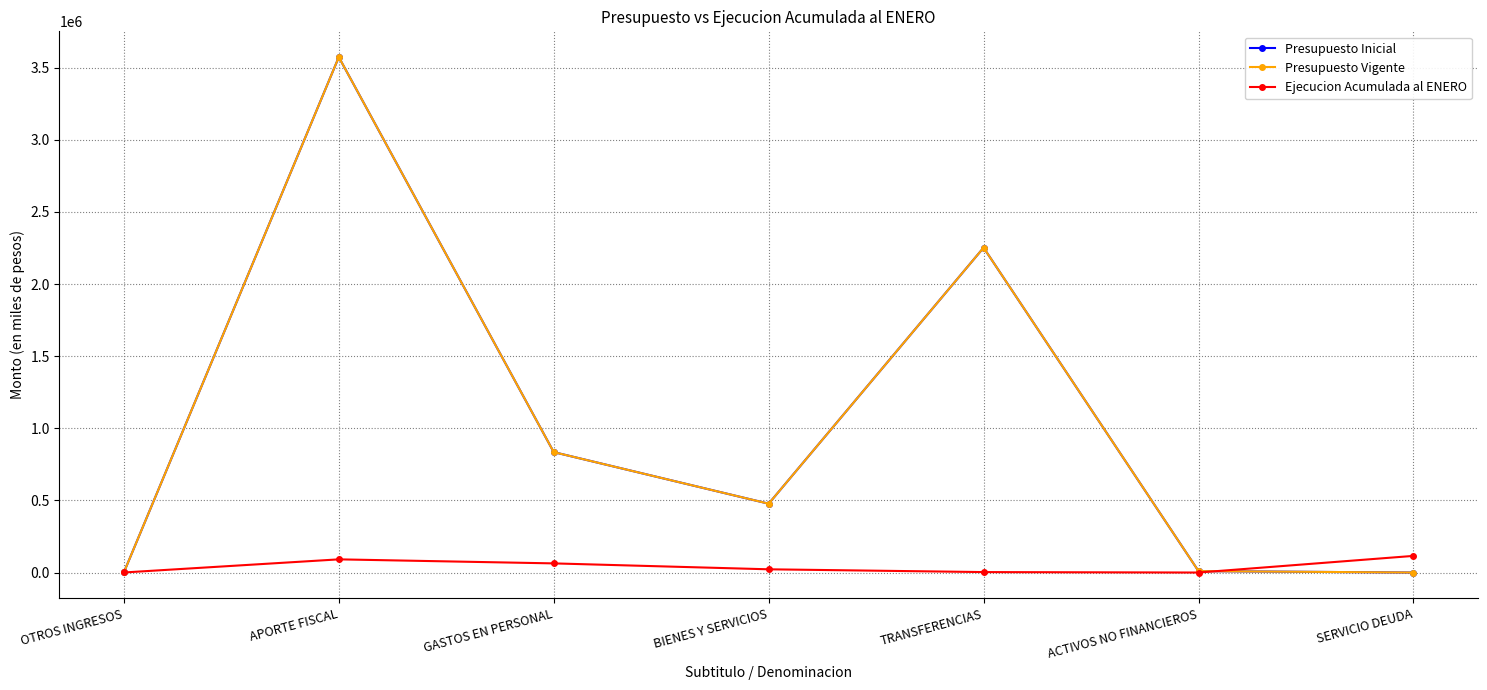

True or false: Presupuesto Vigente has a value of 3929 at ACTIVOS NO FINANCIEROS.

False